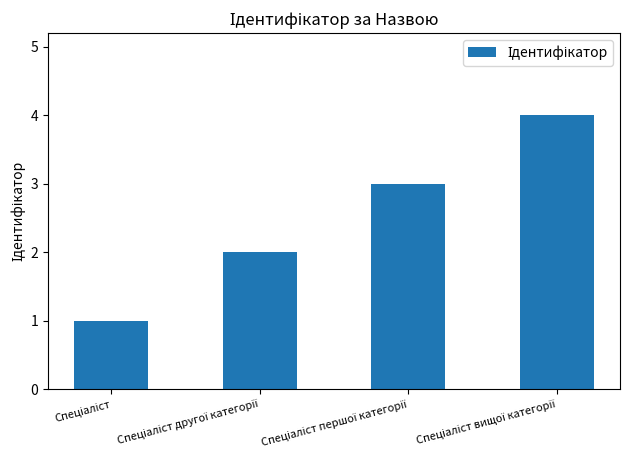

What is the sum of all values?

10